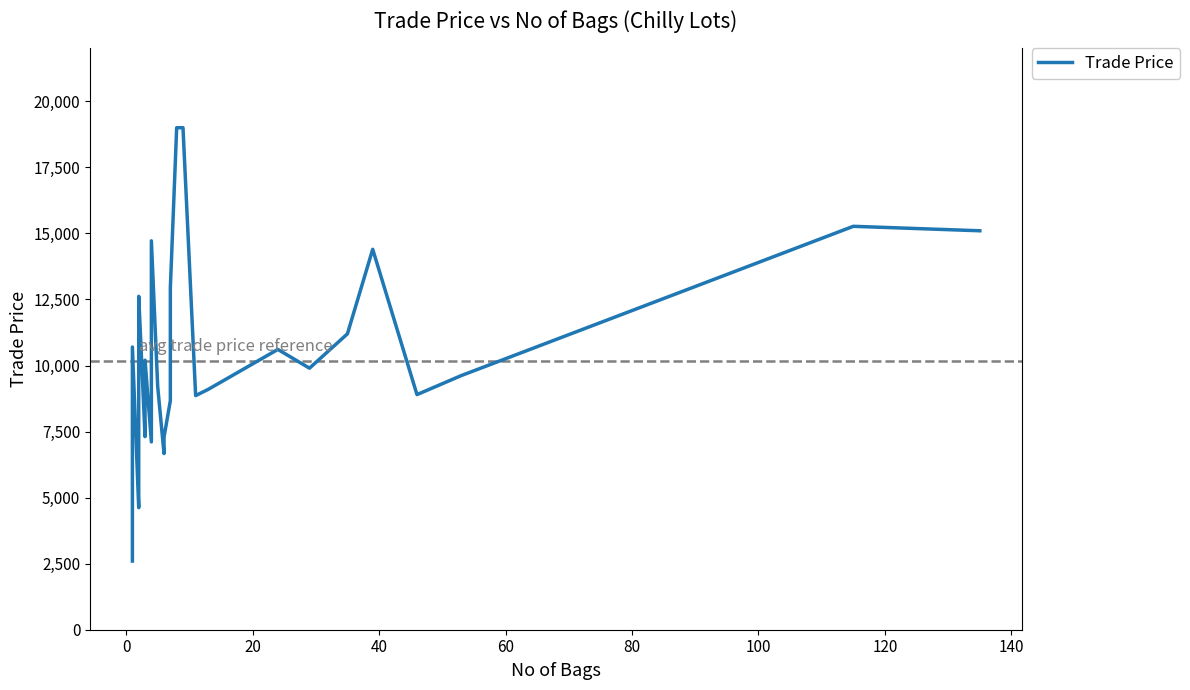

What is the sum of all values?

304905